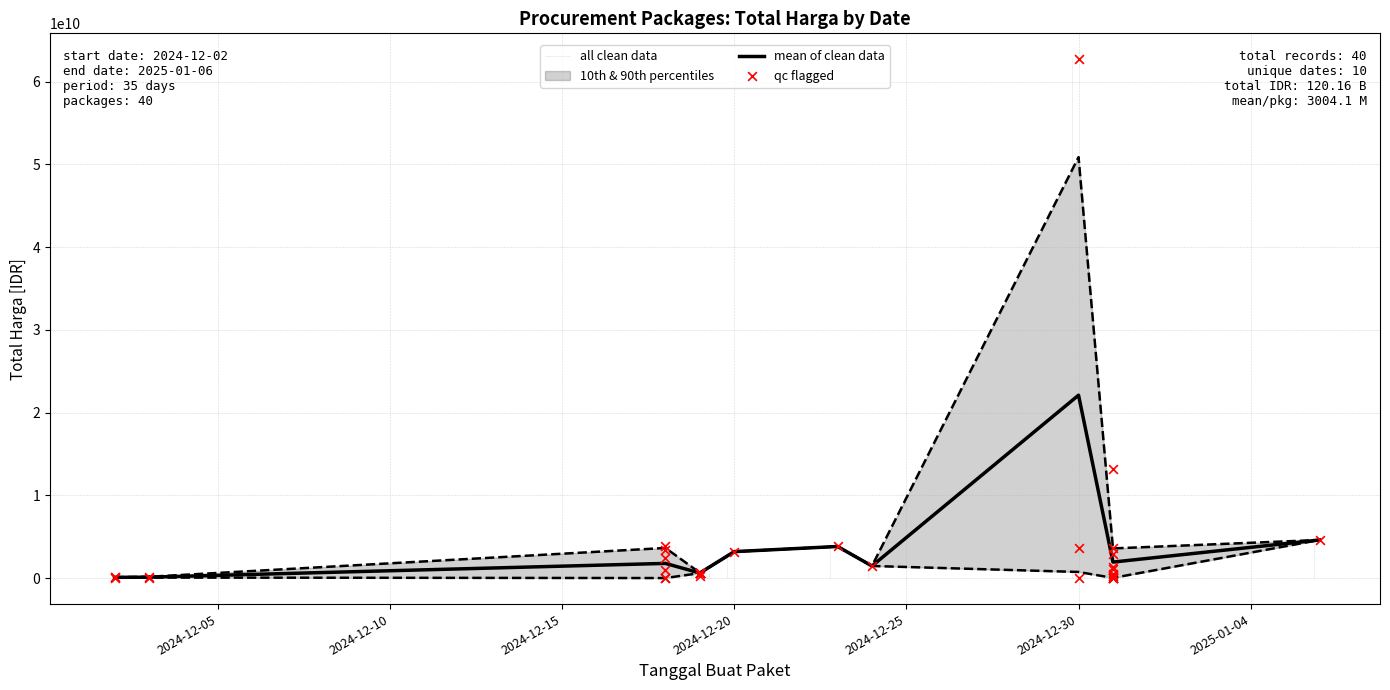

At which label does mean of clean data reach its peak?

2024-12-30